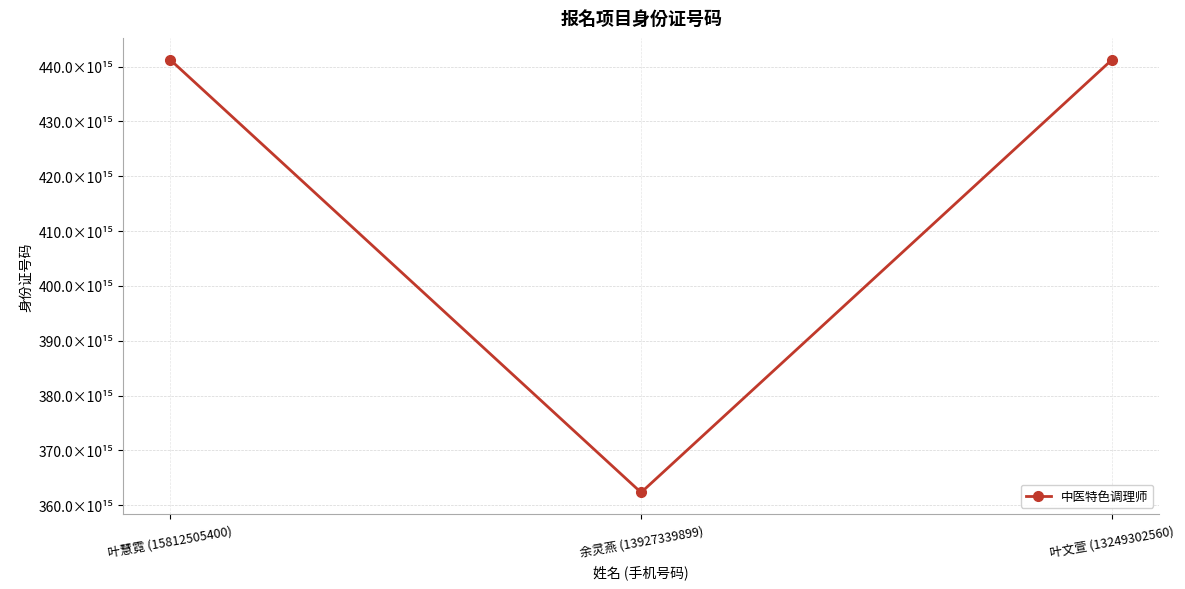

What is the difference between the values at 叶文萱 (13249302560) and 叶慧霓 (15812505400)?

1598934016